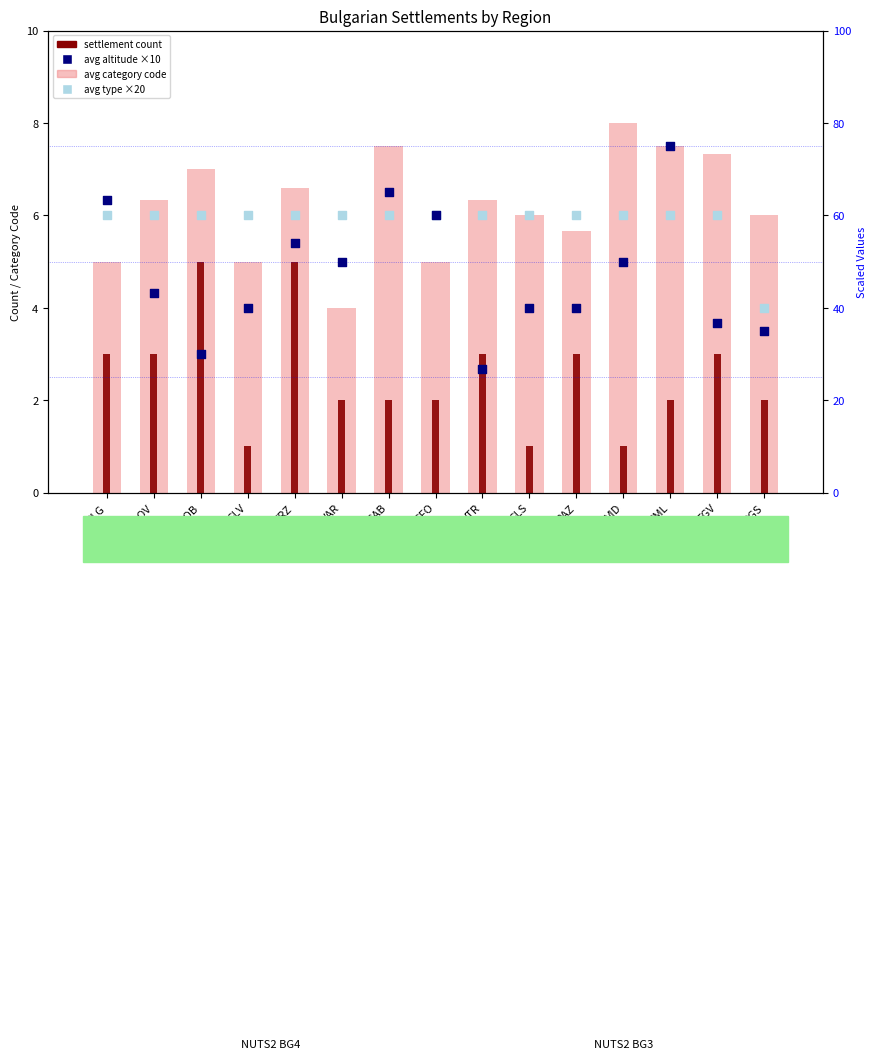

What are all the series names shown in the legend?

avg category code, settlement count, avg altitude code ×10, avg type code ×20